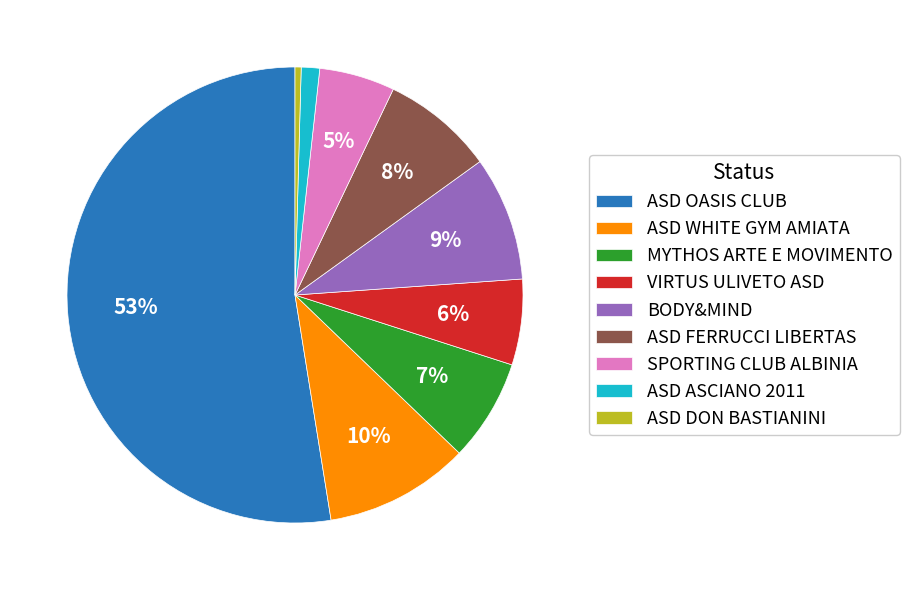

What percentage is the ASD FERRUCCI LIBERTAS slice, to the nearest percent?

8%